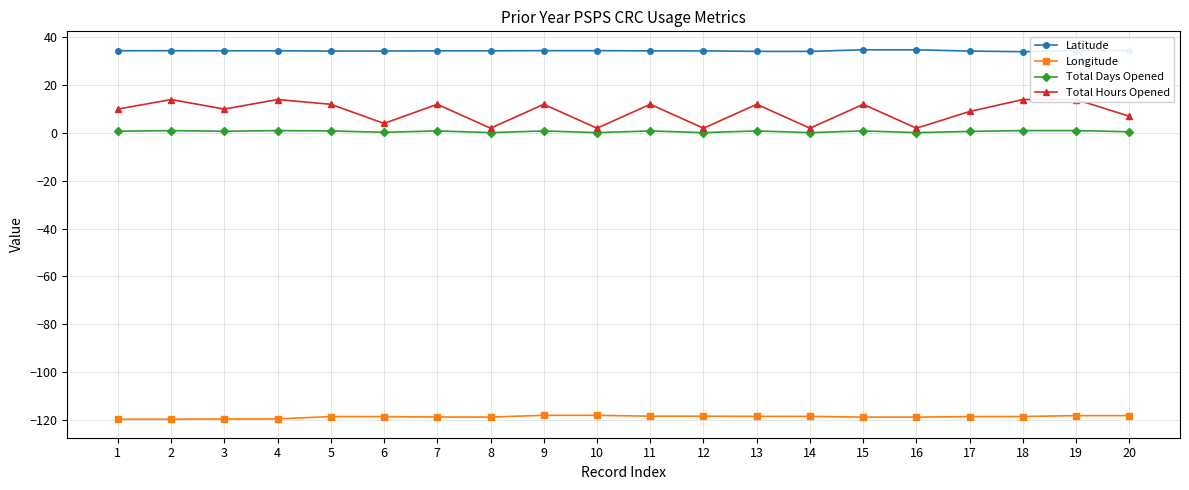

What is the value of the Longitude point at the 12th from the left?

-118.6